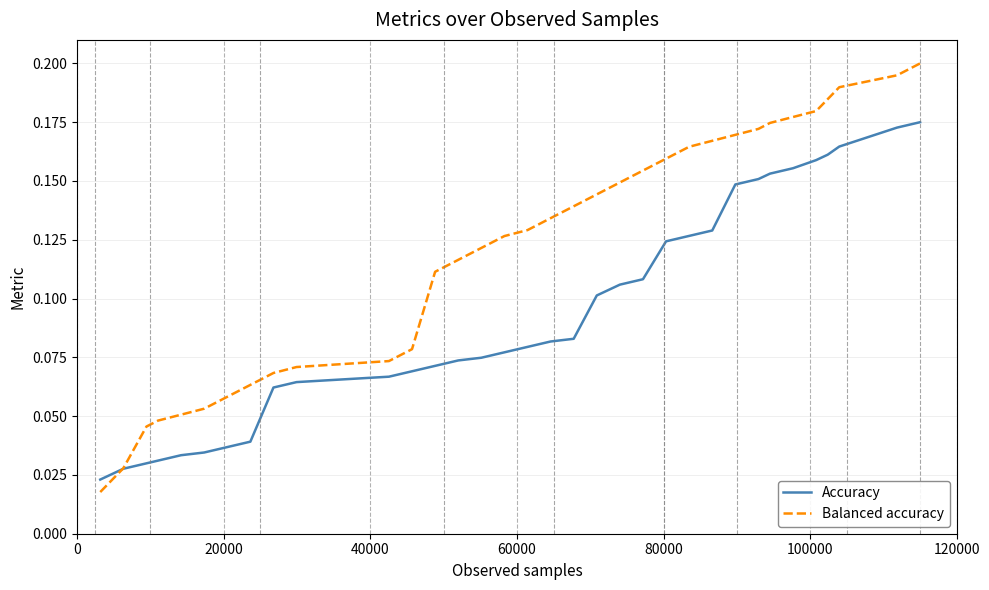

Which series has the largest range (max minus min)?

Balanced accuracy